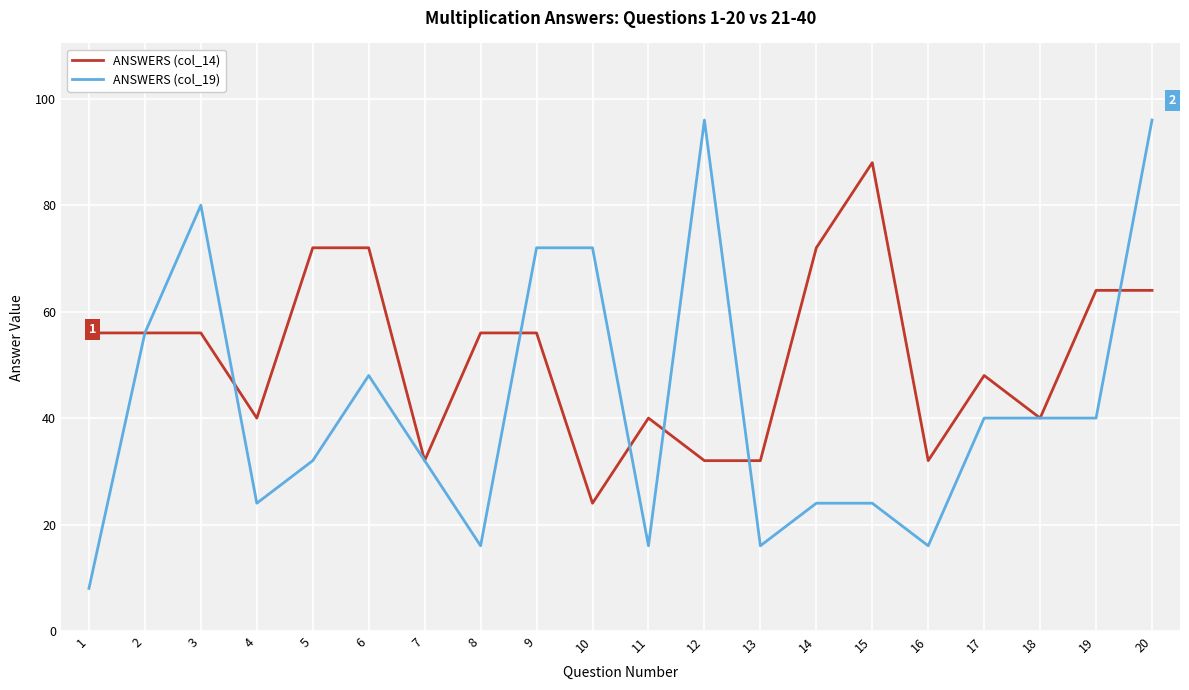

The ANSWERS (col_14) series shows 31 at 9. True or false?

False